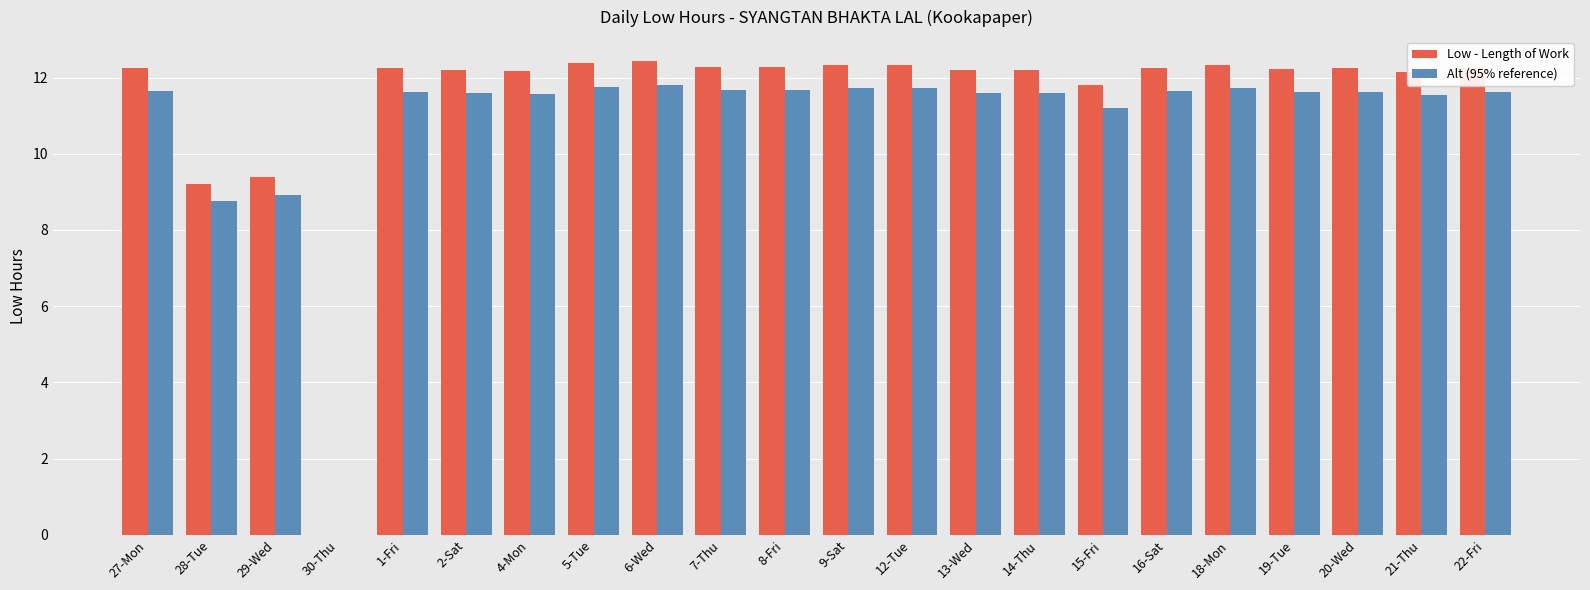

The value of Alt (95% reference) at 19-Tue is 11.6. True or false?

True